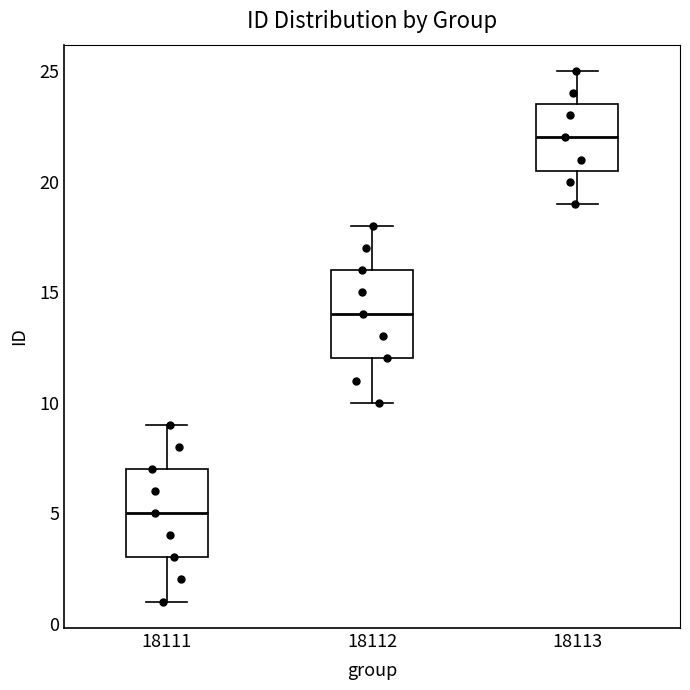

Reading left to right, read every box against the y-axis: the position of its median line, the range the box covers, and the ends of its whiskers. The values are not printed on the chart, so give them approximately, as read against the axis.

18111: median 5.0, box 3.0 to 7.0, whiskers 1.0 to 9.0
18112: median 14.0, box 12.0 to 16.0, whiskers 10.0 to 18.0
18113: median 22.0, box 20.5 to 23.5, whiskers 19.0 to 25.0